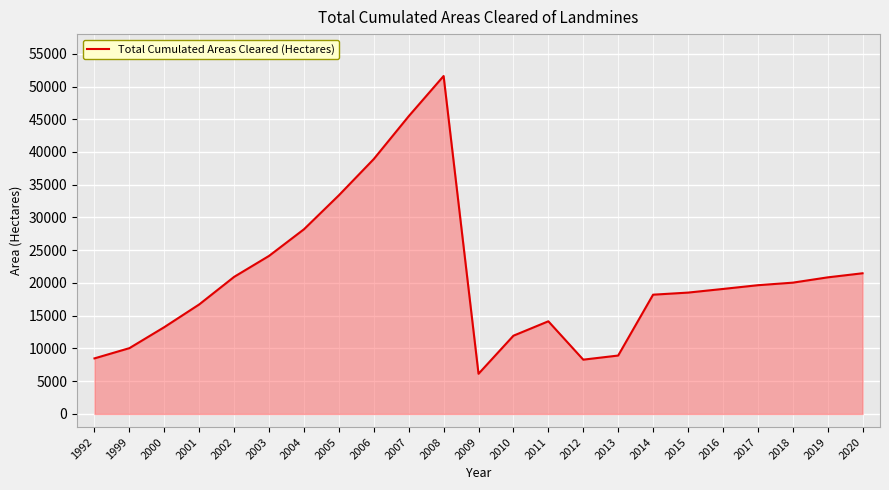

Read the value at 1992, to the nearest 10.

8490